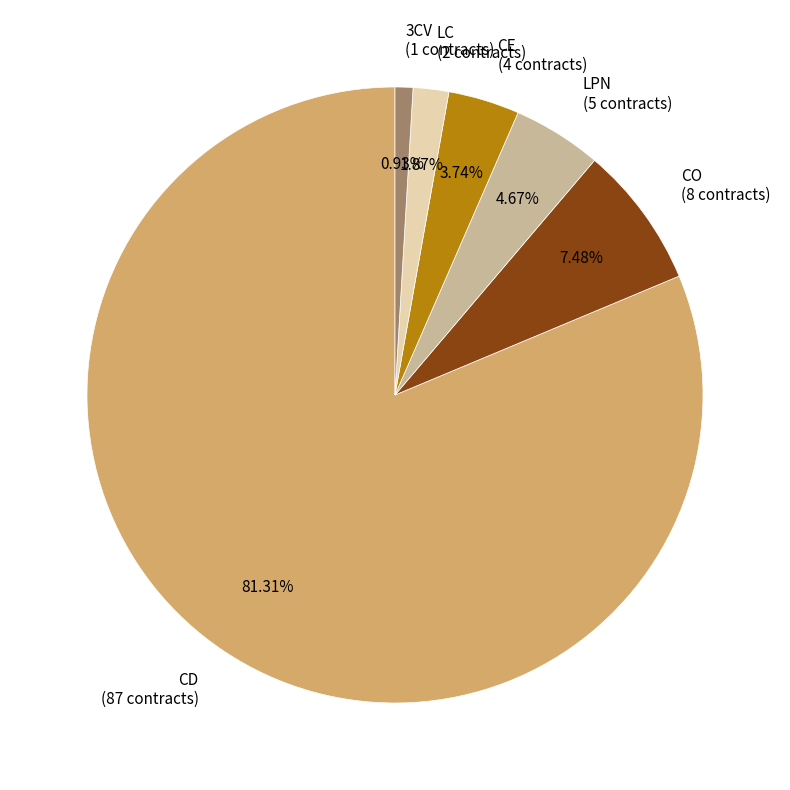

Rank the categories by value from lowest to highest.

3CV, LC, CE, LPN, CO, CD